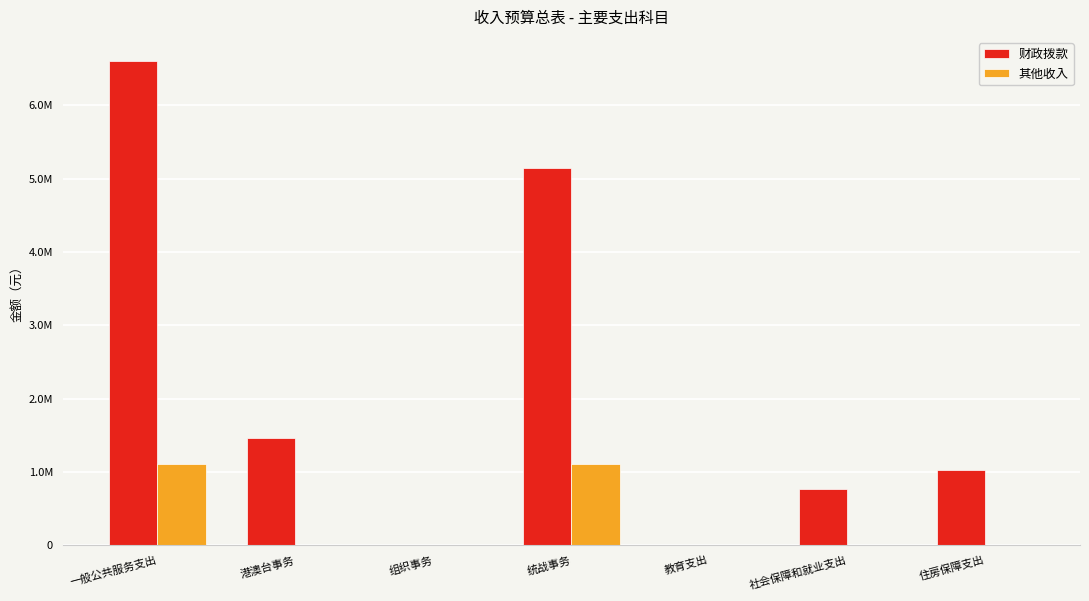

What is the sum of the 财政拨款 values at 教育支出 and 住房保障支出?

1038072